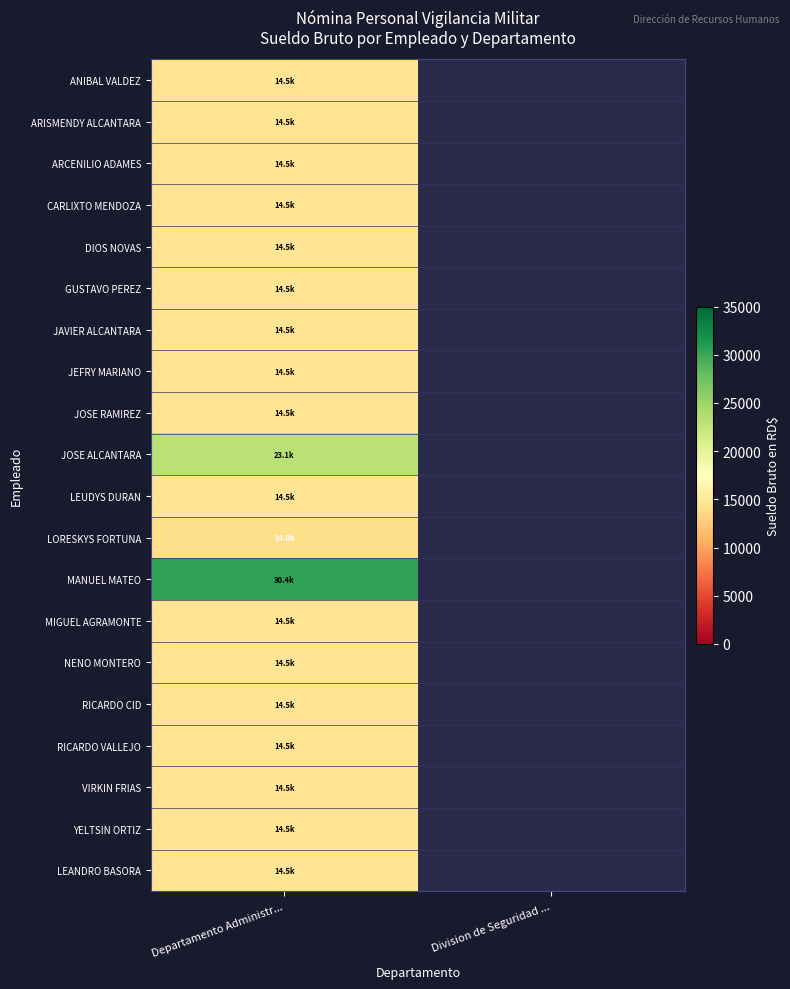

The value of ANIBAL VALDEZ at Departamento Administr... is 23552.4. True or false?

False